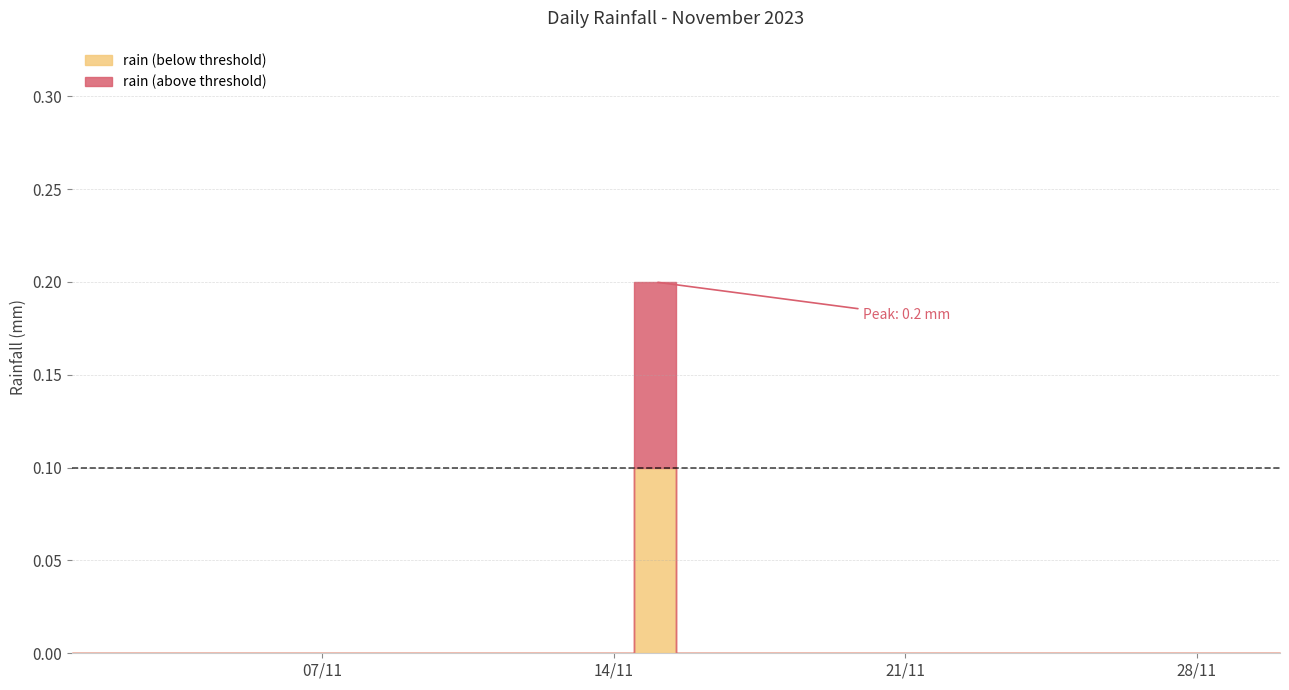

The chart shows a value of -0.1 at 2023-11-14. True or false?

False